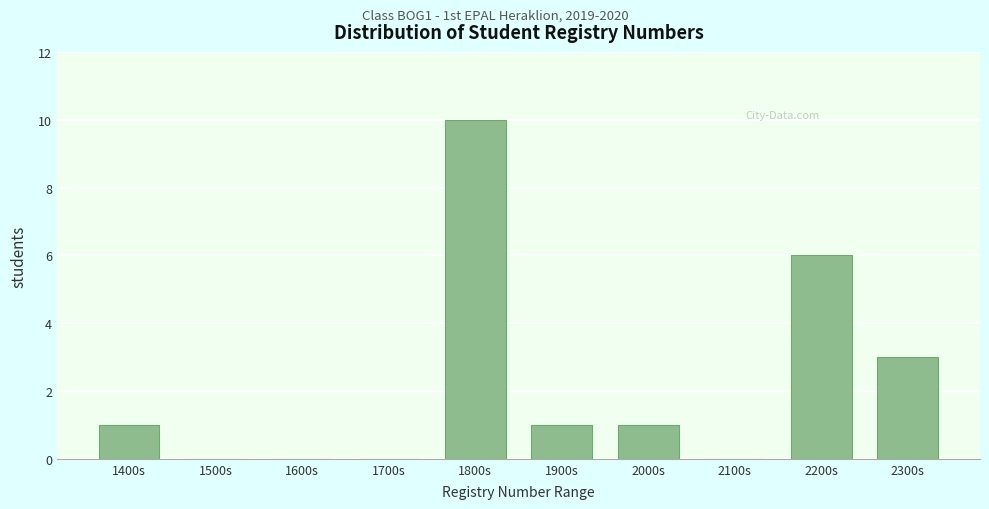

Reading left to right, list all the values displayed in this chart.

1400s=1	1500s=0	1600s=0	1700s=0	1800s=10	1900s=1	2000s=1	2100s=0	2200s=6	2300s=3